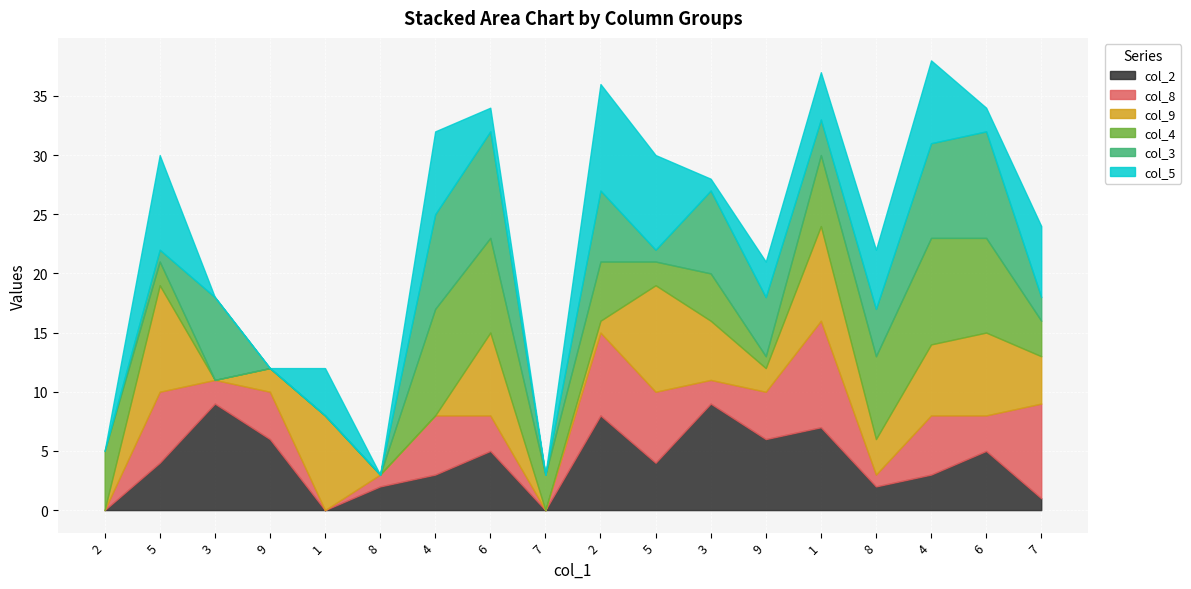

What are all the series names shown in the legend?

col_2, col_8, col_9, col_4, col_3, col_5